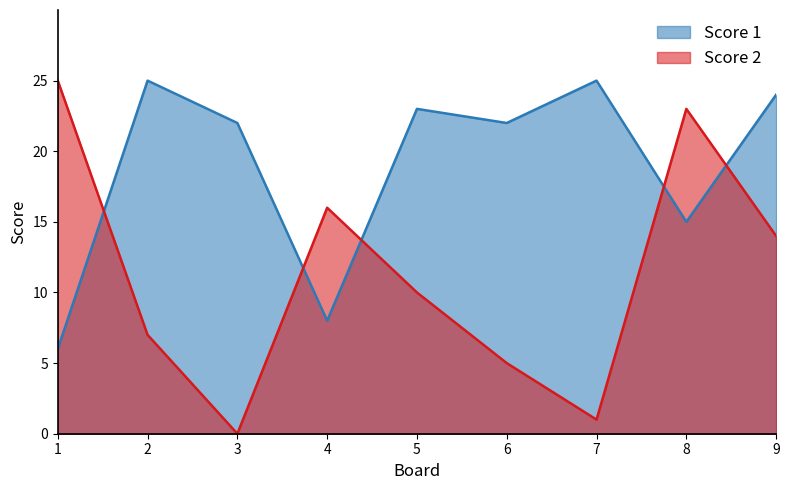

How many lines are shown in the chart?

2